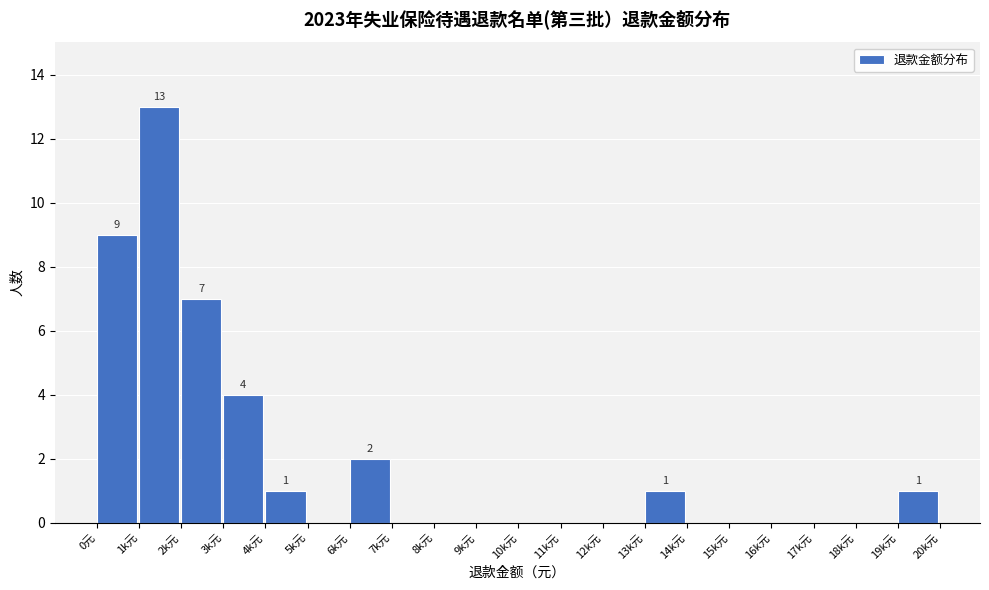

Reading left to right, transcribe all the data shown in this chart.

0元=9	1k元=13	2k元=7	3k元=4	4k元=1	5k元=0	6k元=2	7k元=0	8k元=0	9k元=0	10k元=0	11k元=0	12k元=0	13k元=1	14k元=0	15k元=0	16k元=0	17k元=0	18k元=0	19k元=1